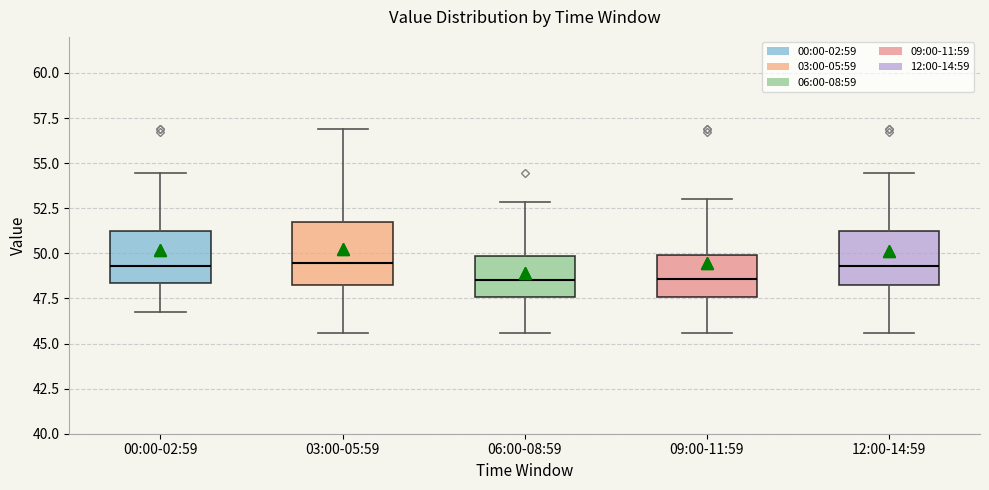

Reading left to right, transcribe this box plot: for each box, give where its median line is, the range the box spans, and where its two whiskers end, as read against the y-axis. The values are not printed on the chart, so give them approximately, as read against the axis.

00:00-02:59: median 49.5, box 48.5 to 51.0, whiskers 46.5 to 54.5
03:00-05:59: median 49.5, box 48.0 to 52.0, whiskers 45.5 to 57.0
06:00-08:59: median 48.5, box 47.5 to 50.0, whiskers 45.5 to 53.0
09:00-11:59: median 48.5, box 47.5 to 50.0, whiskers 45.5 to 53.0
12:00-14:59: median 49.5, box 48.0 to 51.0, whiskers 45.5 to 54.5